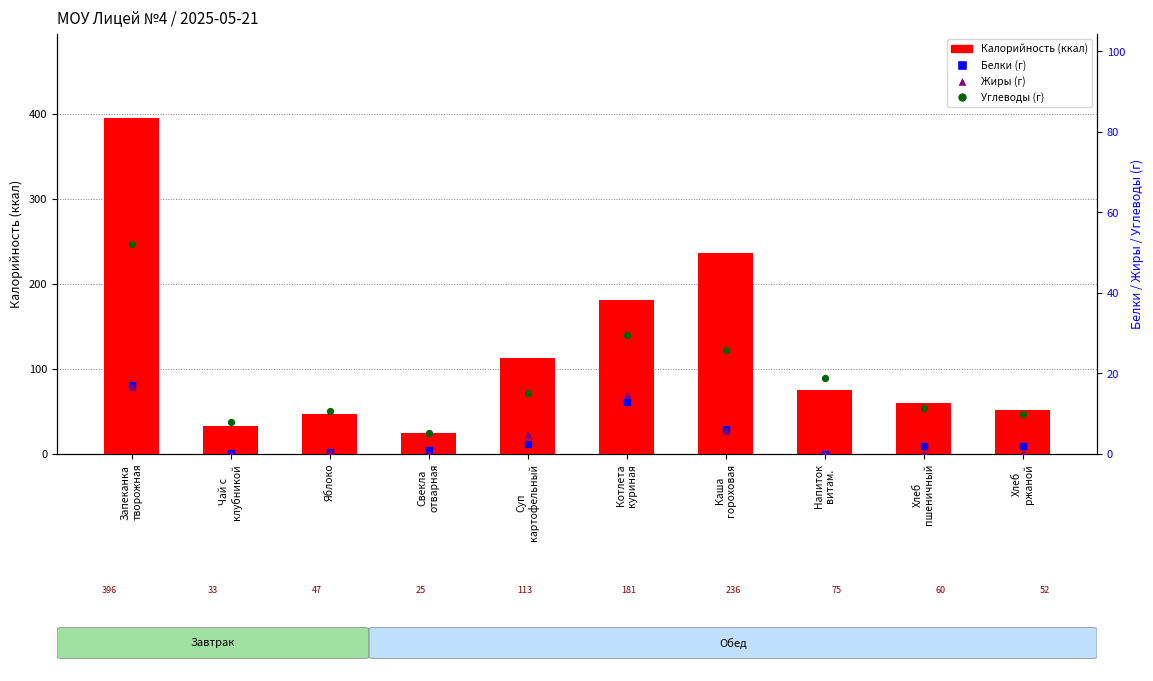

Which series contains the lowest Y value?

Белки (г)